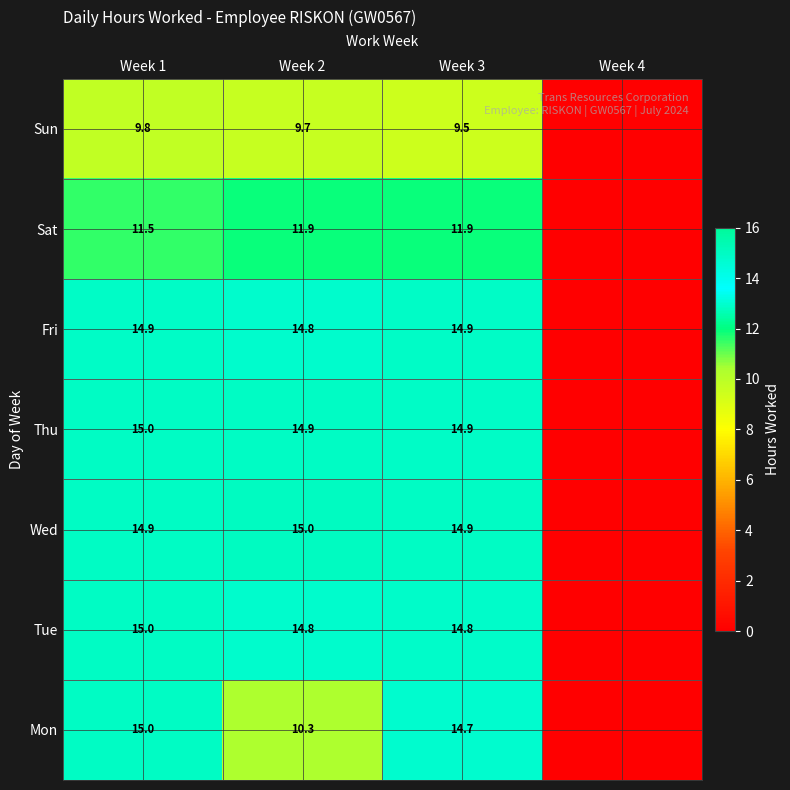

True or false: Sun has a value of 9.7 at Week 2.

True